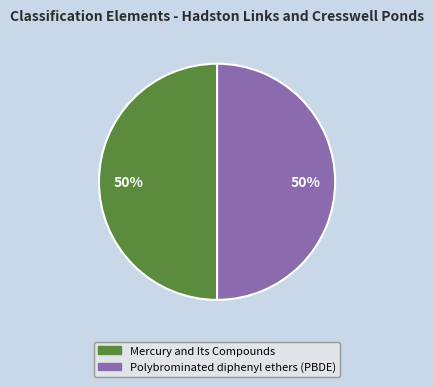

To the nearest percent, what portion does Polybrominated diphenyl ethers (PBDE) represent?

50%